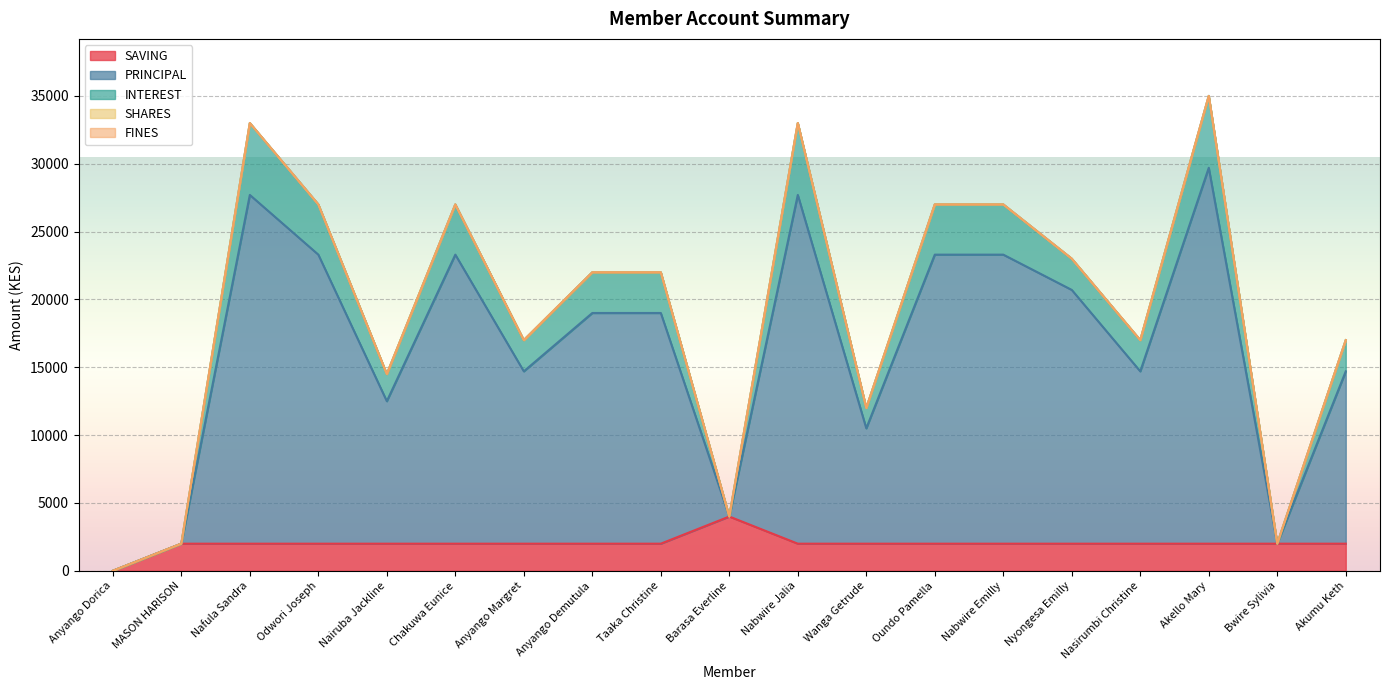

What is the maximum value for SAVING?

4000